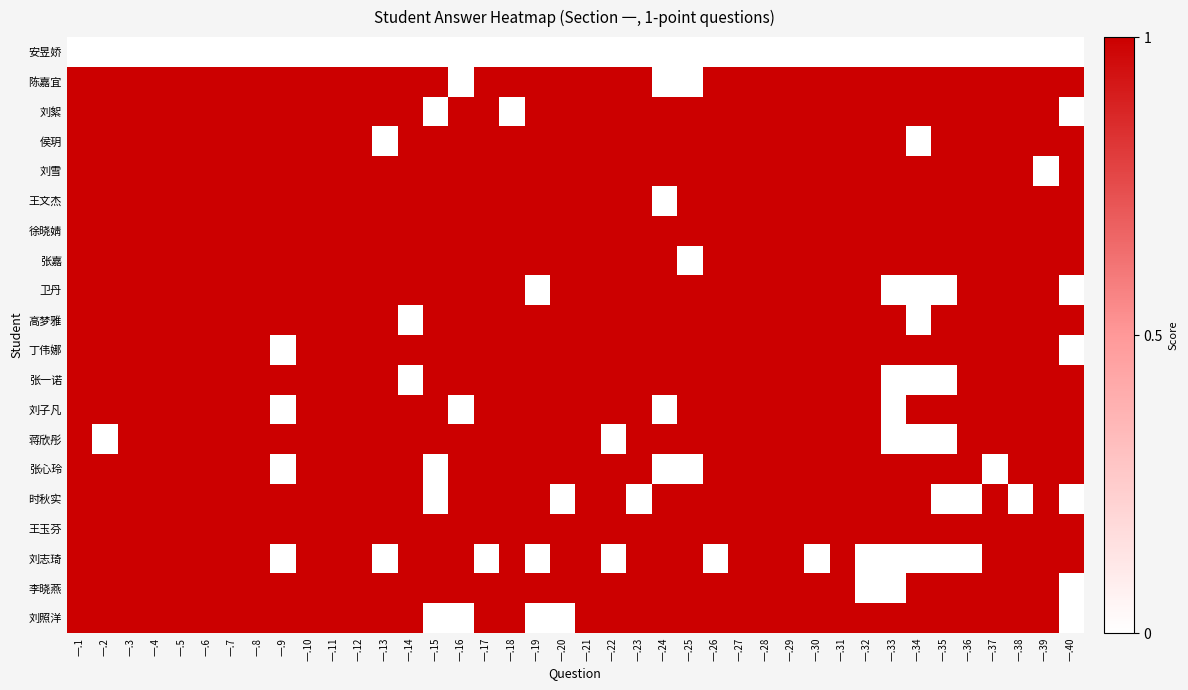

At which category is the sum across all series the highest?

一.1